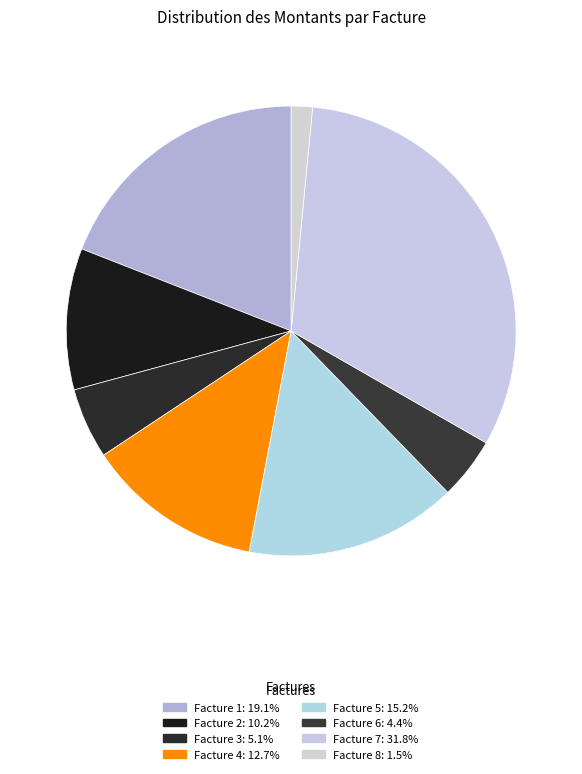

To the nearest percent, what portion does Facture 2 represent?

10%